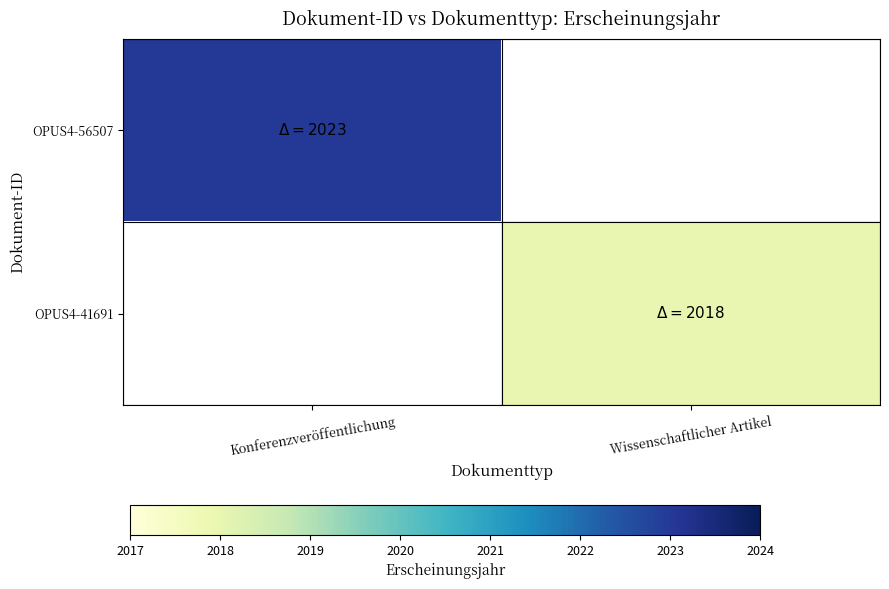

Rank the categories by OPUS4-41691 value from lowest to highest.

Konferenzveröffentlichung, Wissenschaftlicher Artikel